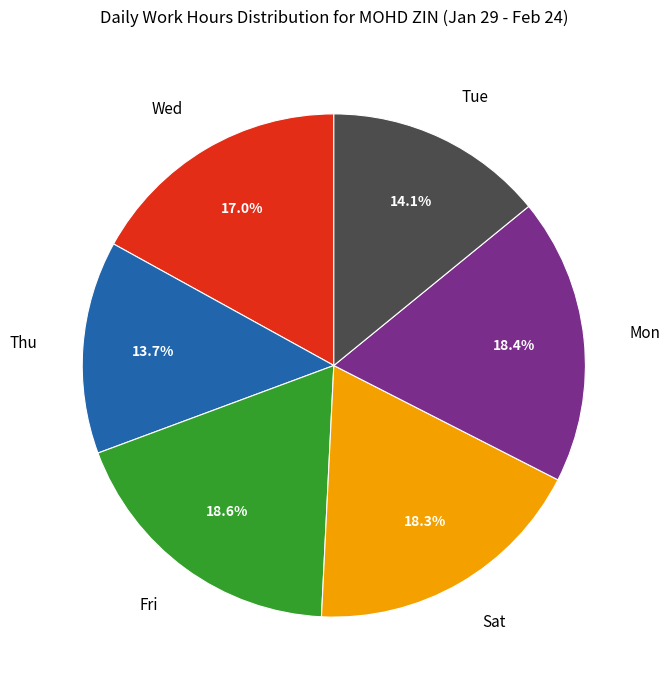

Is there any slice that represents more than half of the pie?

No